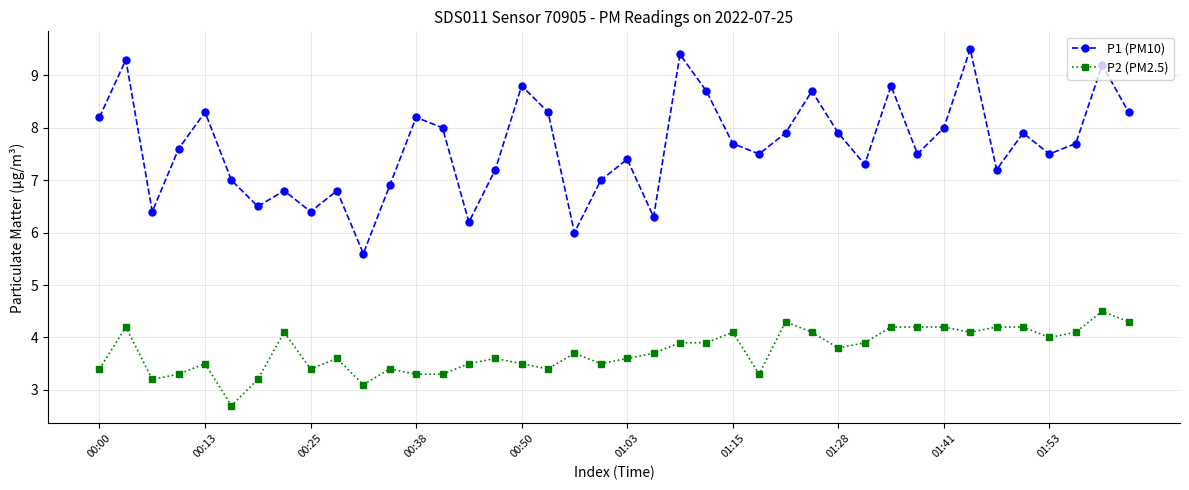

True or false: P2 (PM2.5) has more than 0 points higher than both neighbors.

True